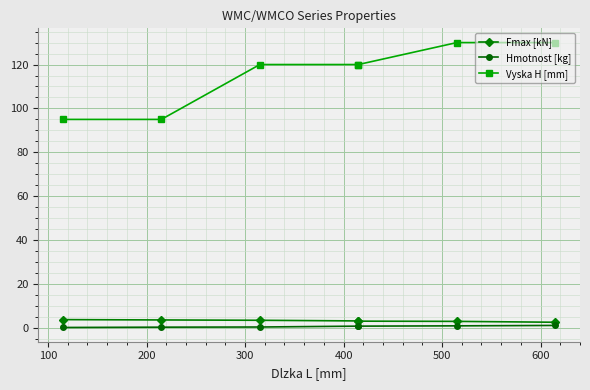

What is the sum of the Hmotnost [kg] values at 100 and 200?

0.8